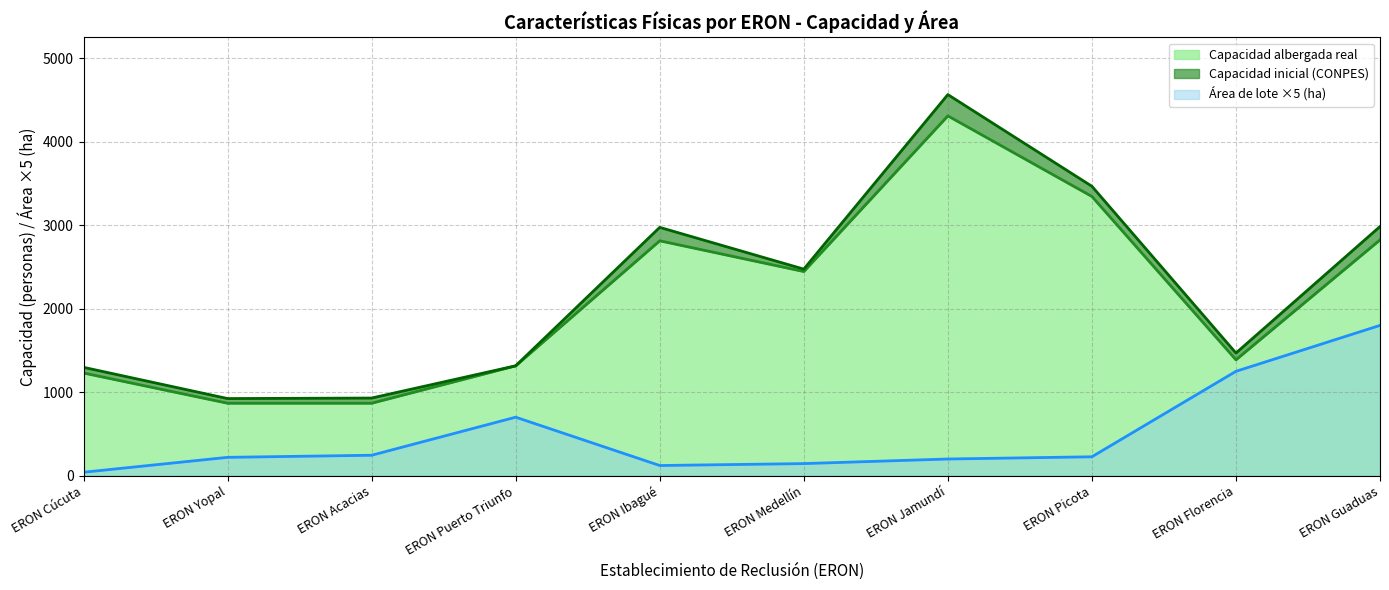

True or false: Capacidad albergada real and Area de lote (hectáreas) intersect in this chart.

False